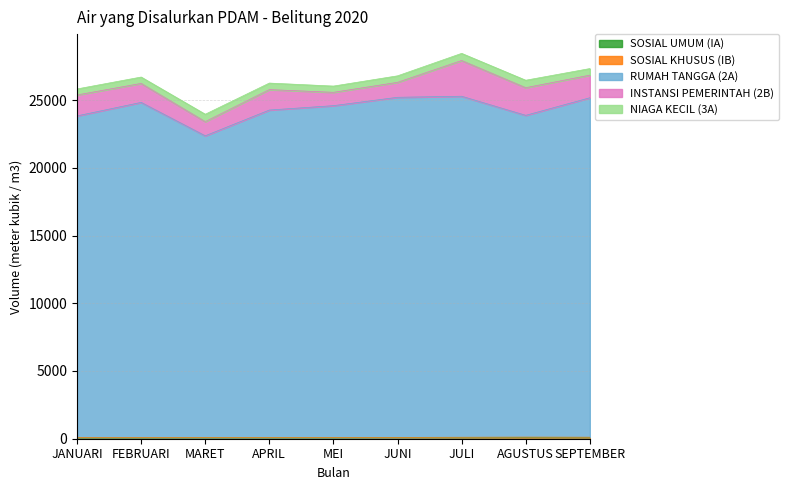

In NIAGA KECIL (3A), how many points are higher than both neighbors (excluding endpoints)?

2